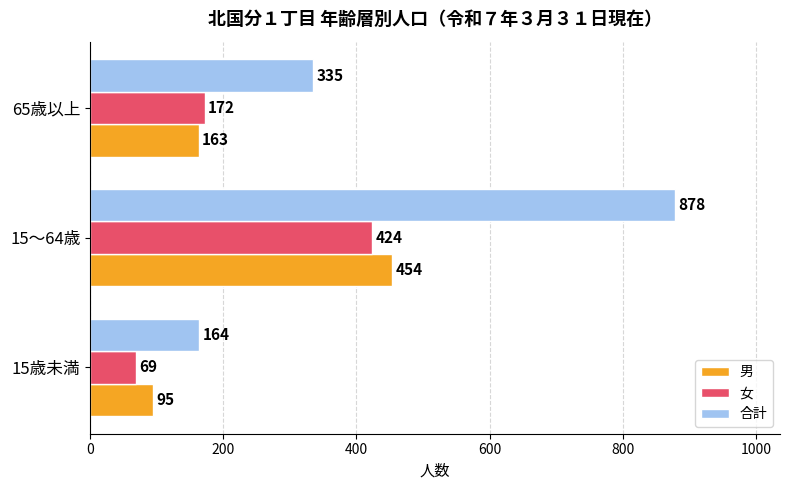

Where is 女 nearest to the value 246?

65歳以上